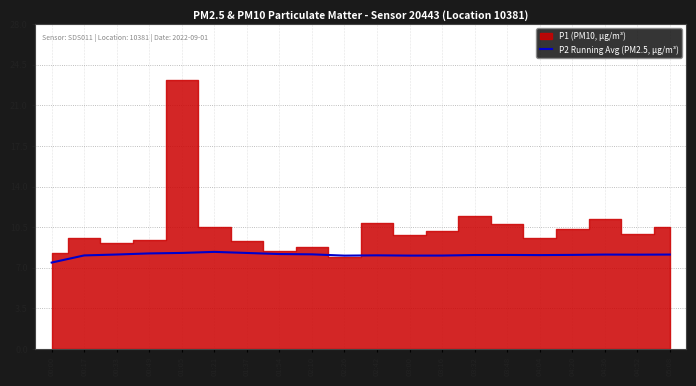

How many lines are shown in the chart?

1